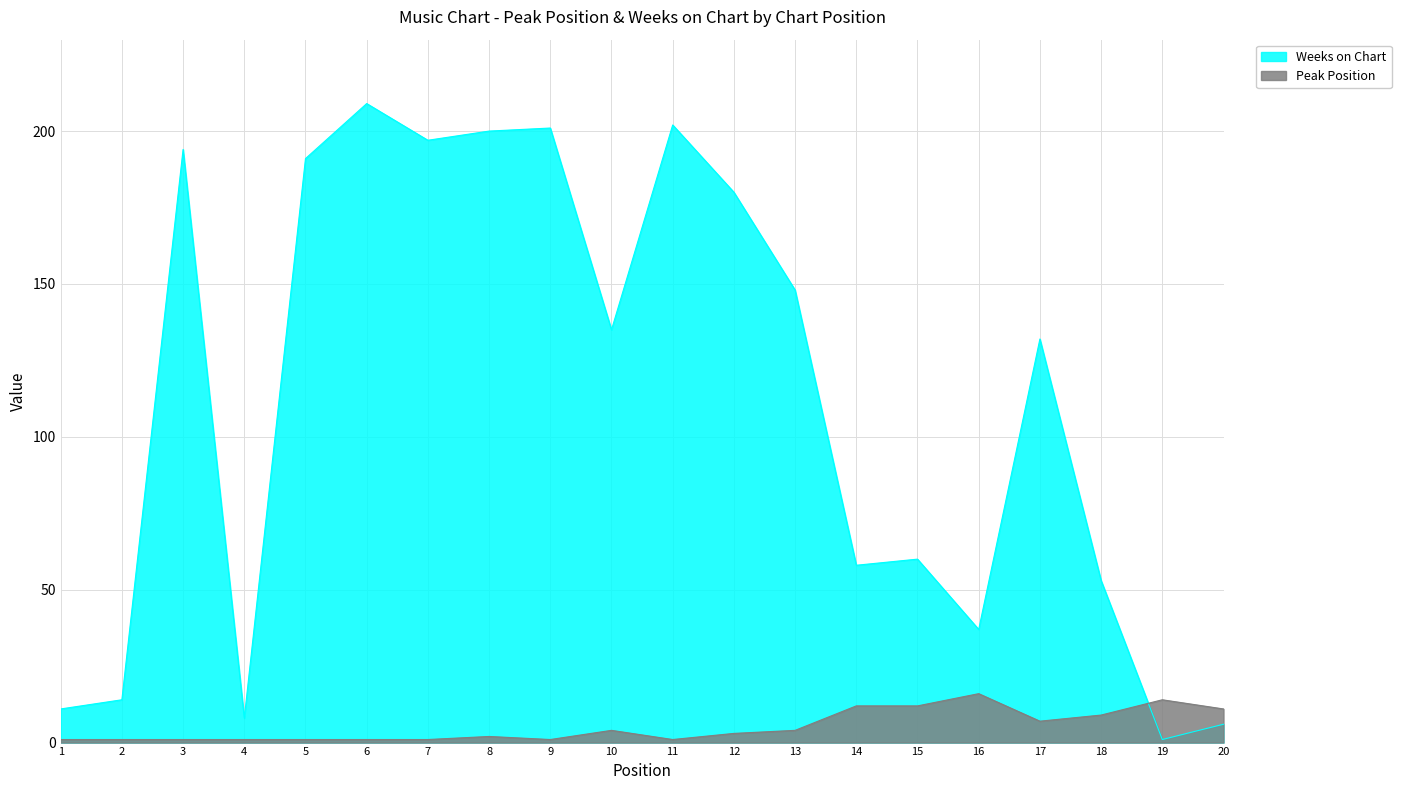

Where is the first local minimum for Weeks on Chart?

4